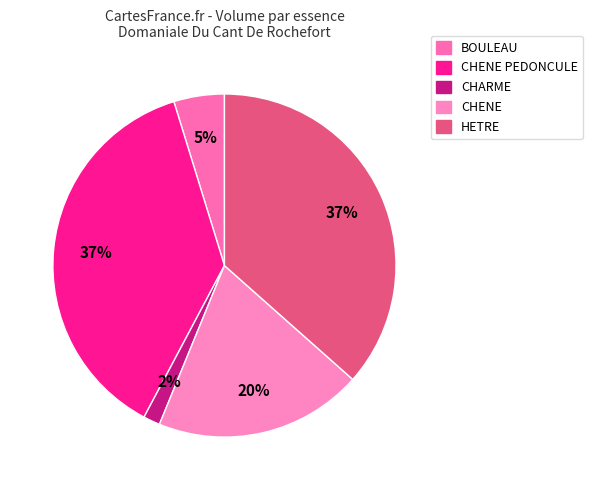

Which slice is the smallest?

CHARME